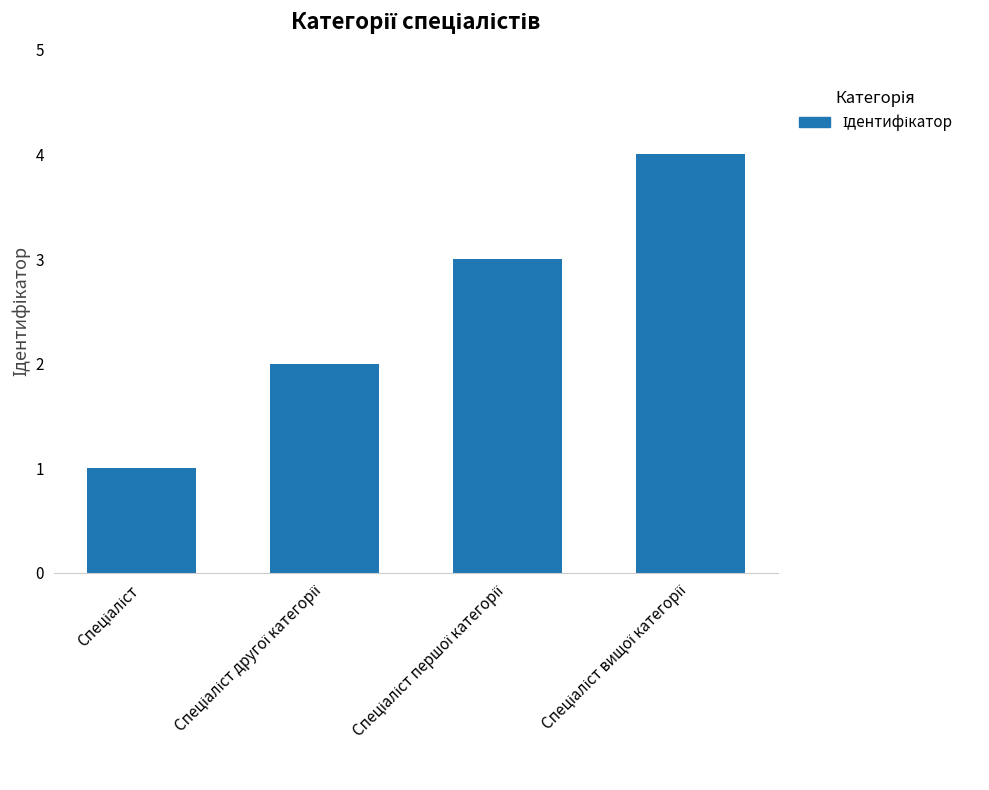

What is the sum of all values?

10